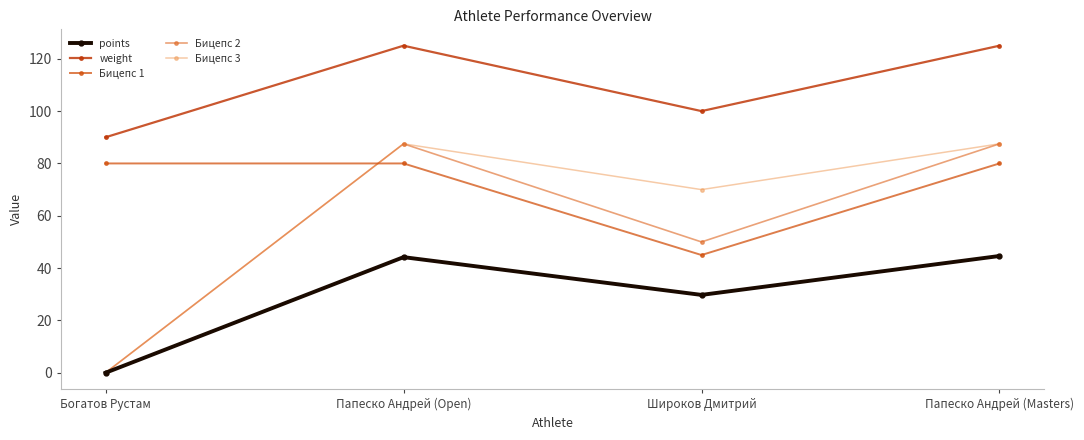

How many lines are shown in the chart?

5